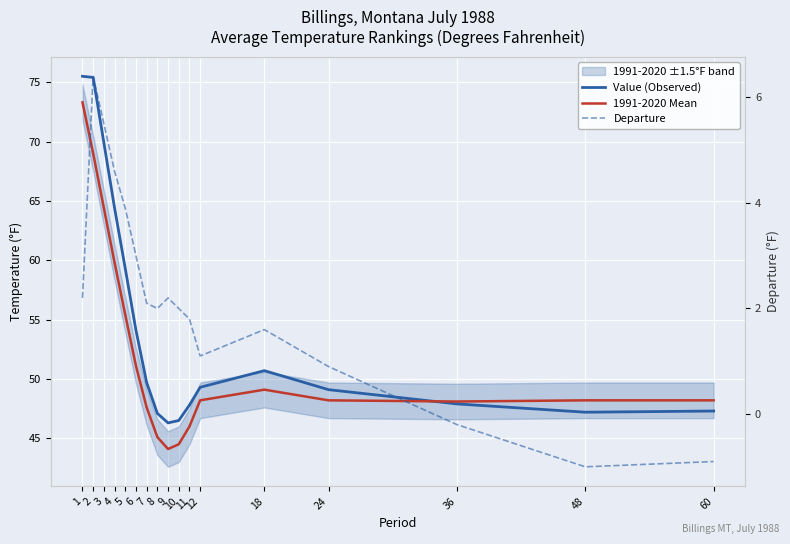

Does the chart display data point markers on the line(s)?

No